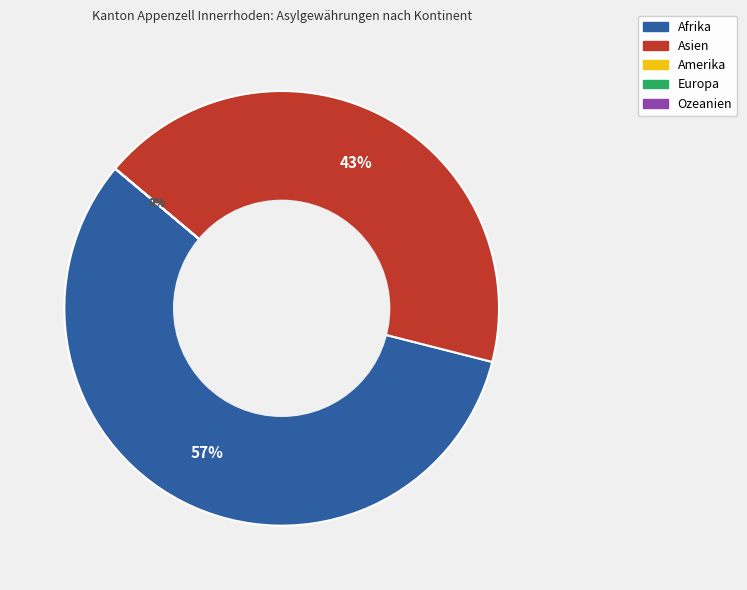

Does any single category account for the majority?

Yes